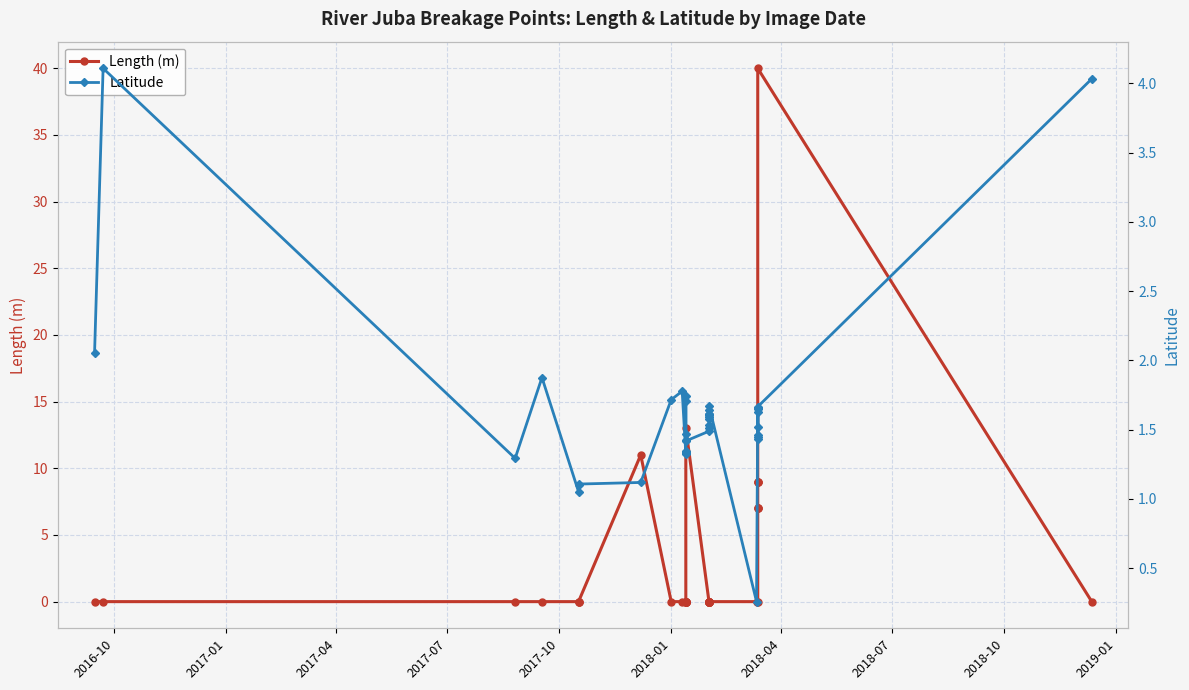

True or false: Length (m) has more than 1 points higher than both neighbors.

True